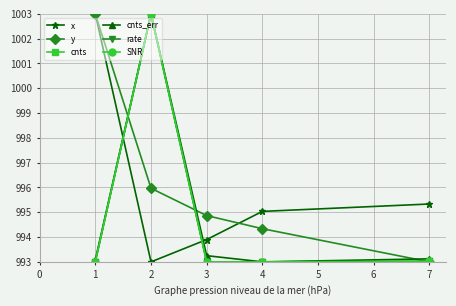

Is this an area chart (filled region under the line)?

No